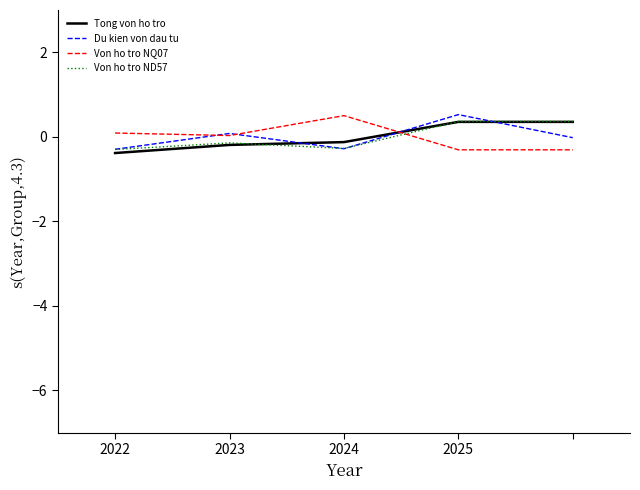

What is the greatest value displayed?

0.5